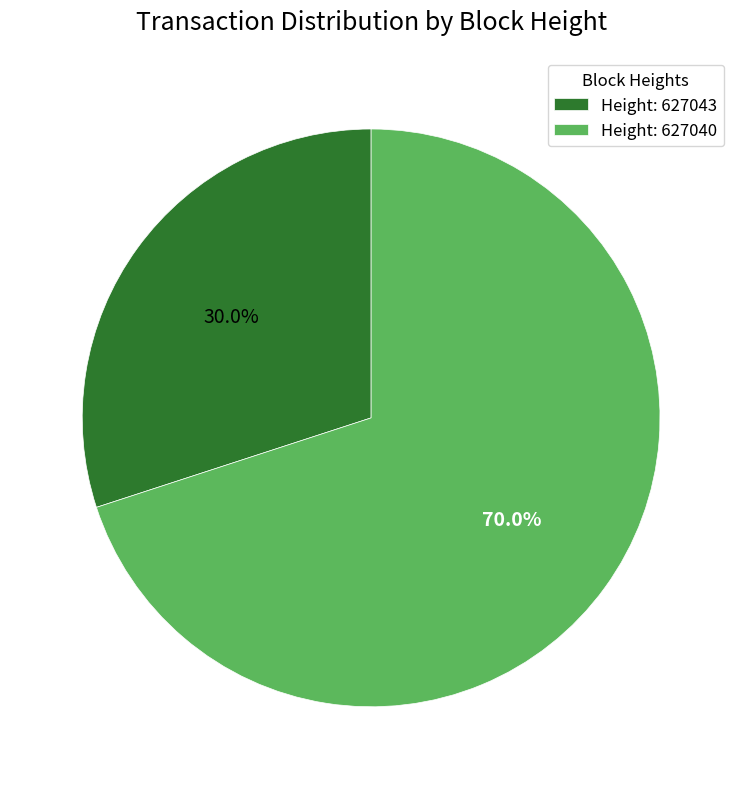

Rank the categories by value from lowest to highest.

Height: 627043, Height: 627040